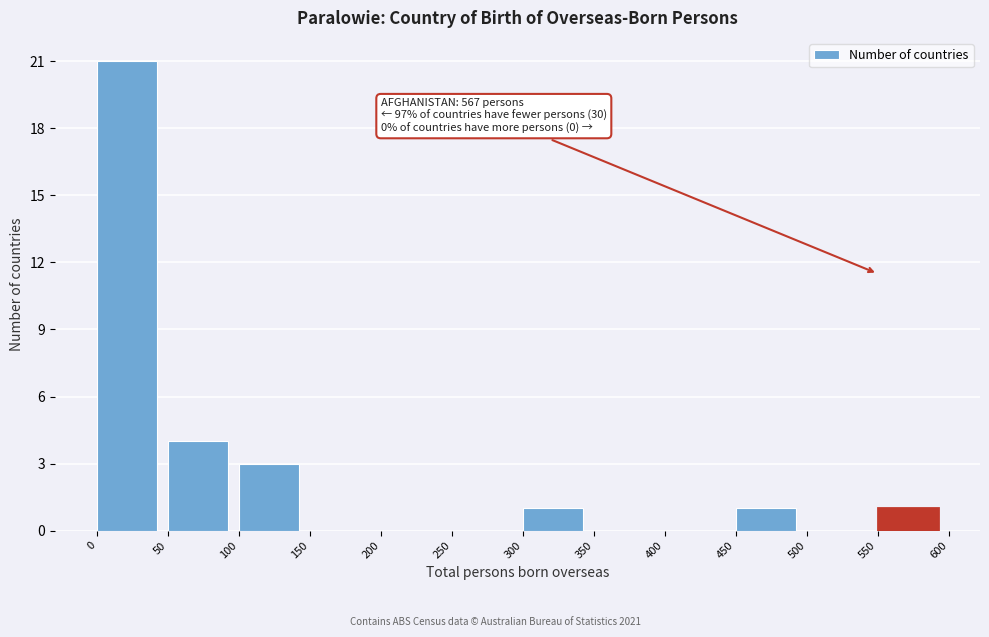

Over which range of the x-axis is the bar tallest?

0 to 50